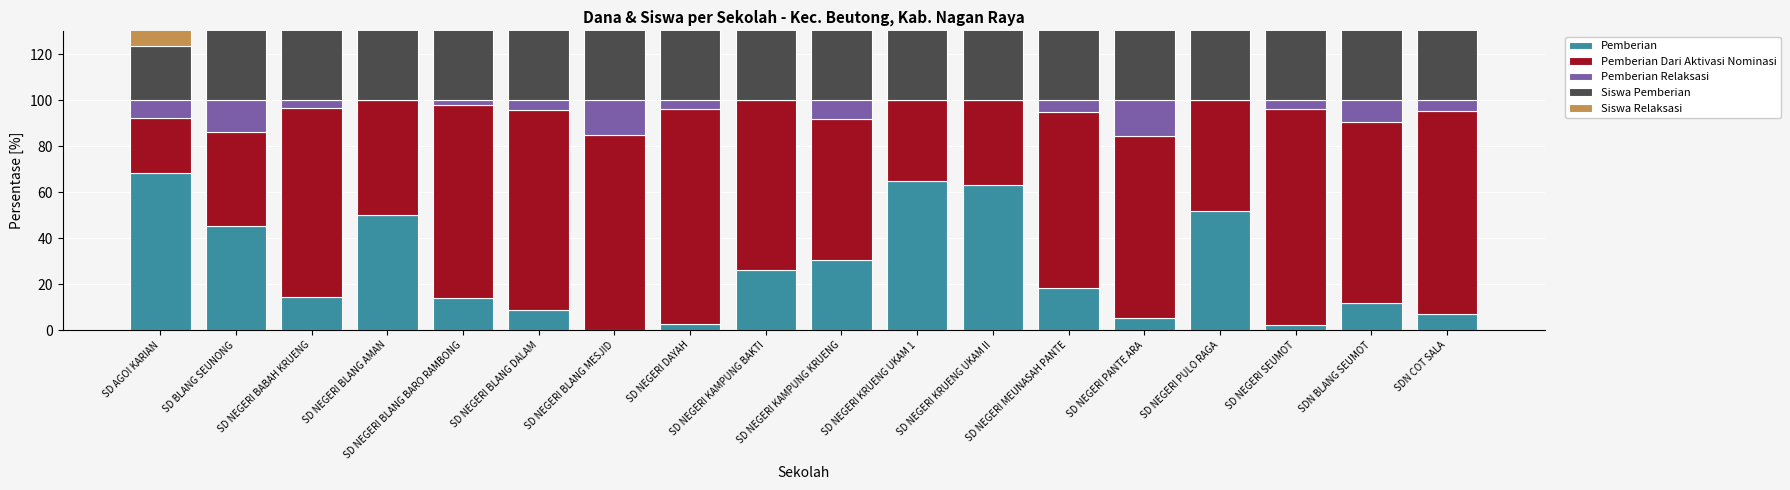

What is the minimum value for Pemberian Dari Aktivasi Nominasi?

23.7